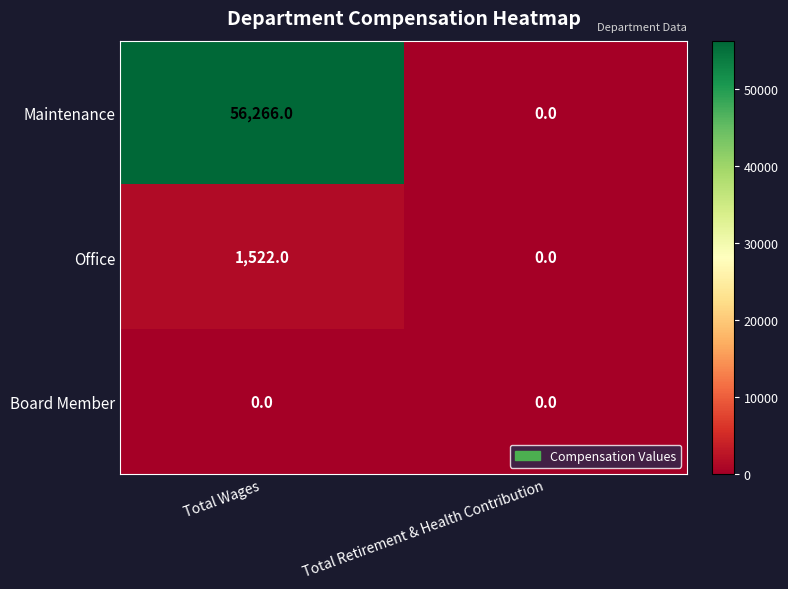

Count the number of categories in the chart.

2